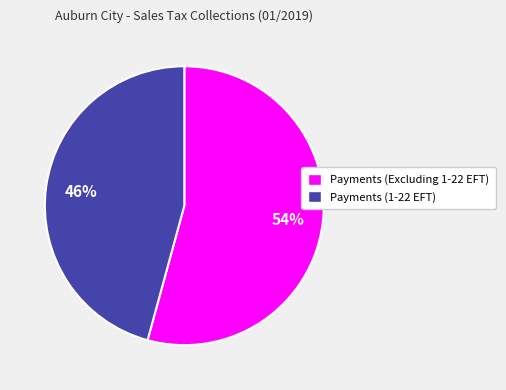

What is the smallest slice in the pie chart?

Payments (1-22 EFT)